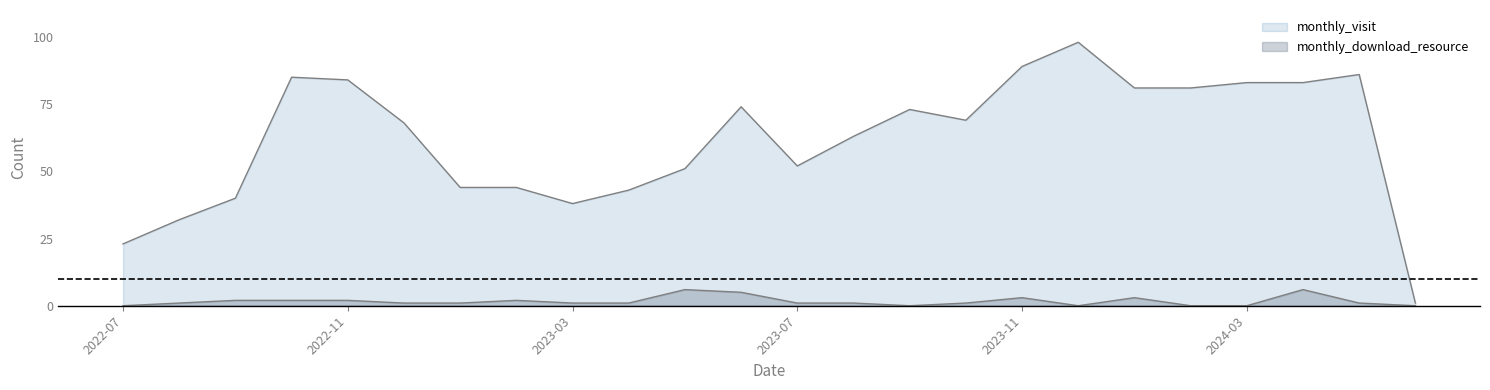

The monthly_visit series shows 40 at 2022-09. True or false?

True